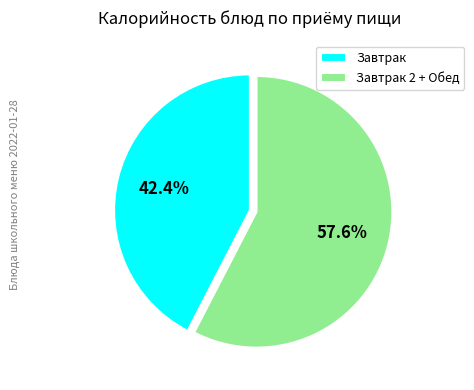

Count the number of slices in the pie.

2